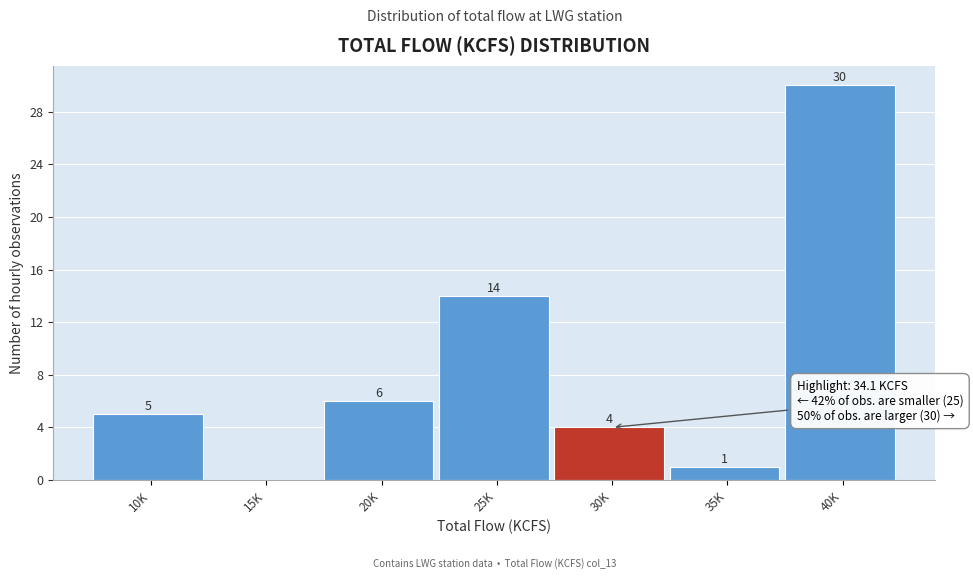

Reading left to right, transcribe all the data shown in this chart.

10K=5	15K=0	20K=6	25K=14	30K=4	35K=1	40K=30